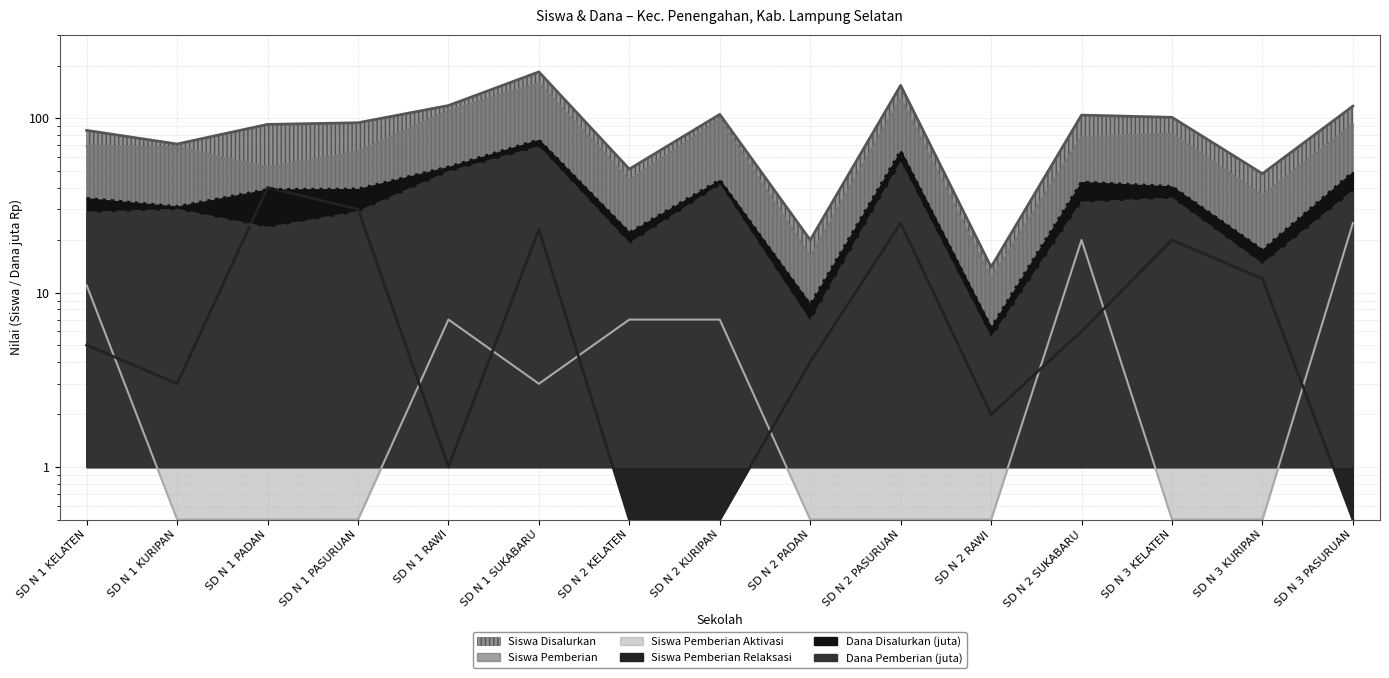

How many values in the Siswa Disalurkan series exceed 94?

7